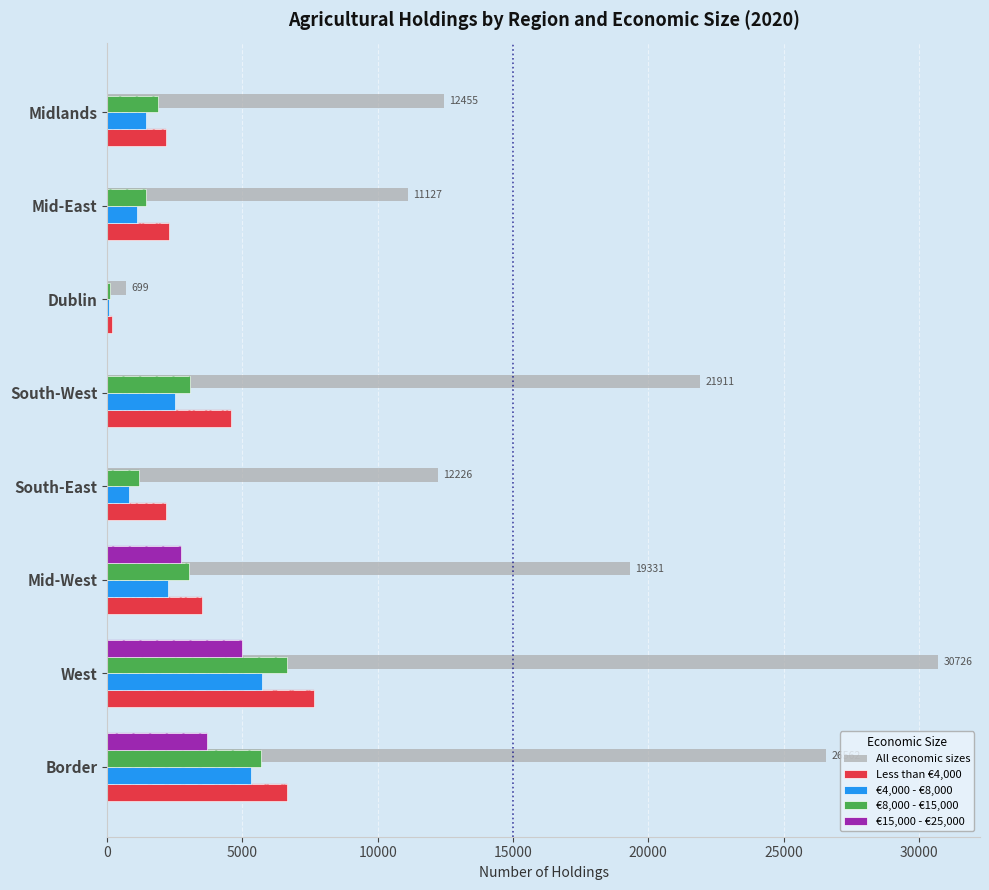

The value of Less than €4,000 at 10000 is 1211. True or false?

False